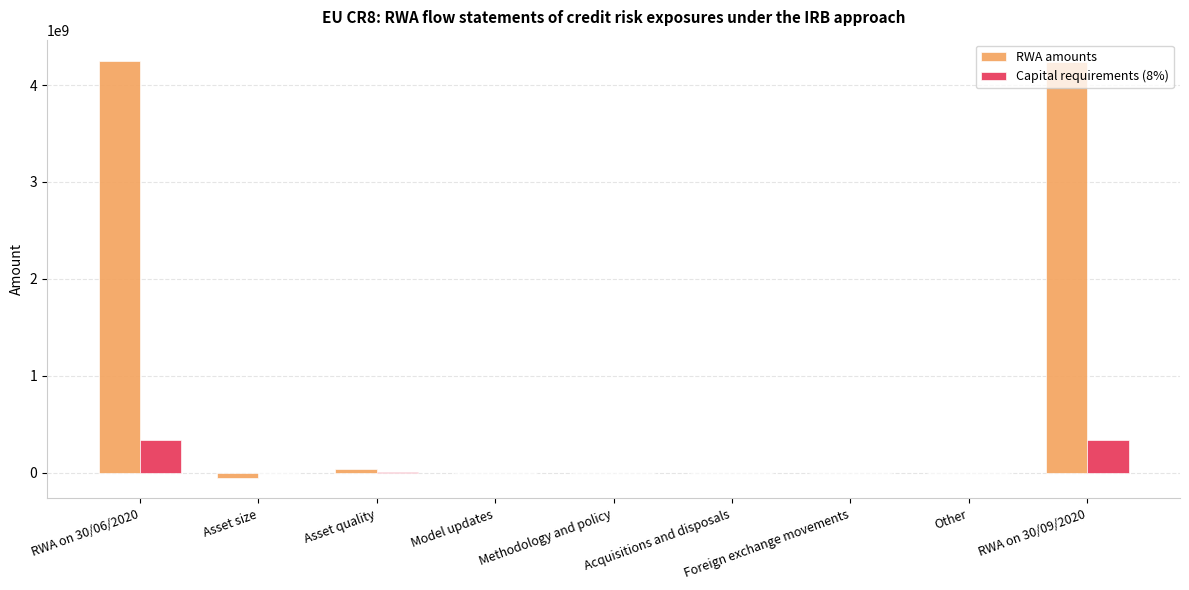

At which label is Capital requirements (8%) closest to 168053075?

Asset quality